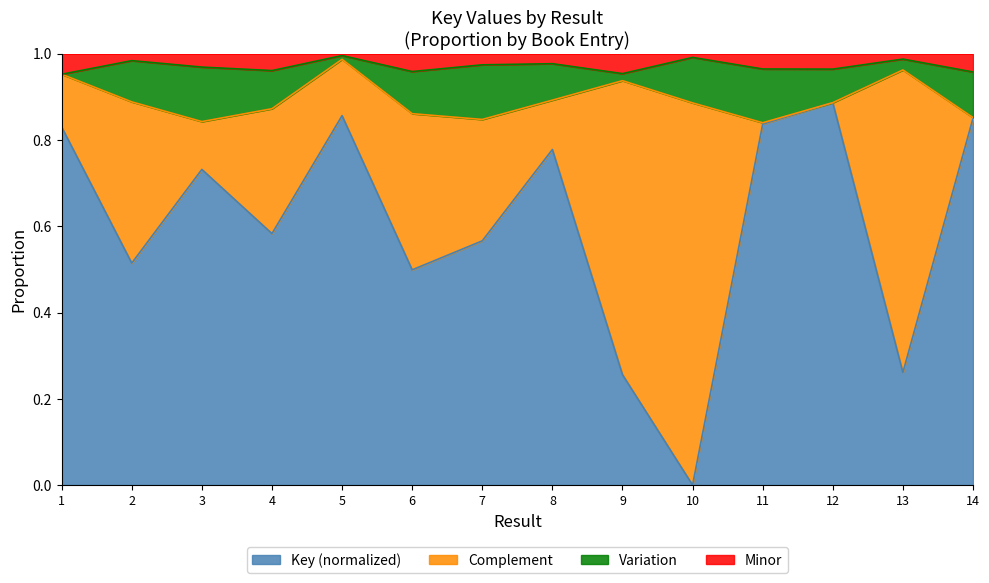

How many interior local valleys (lower than both neighbors) does the data have?

5